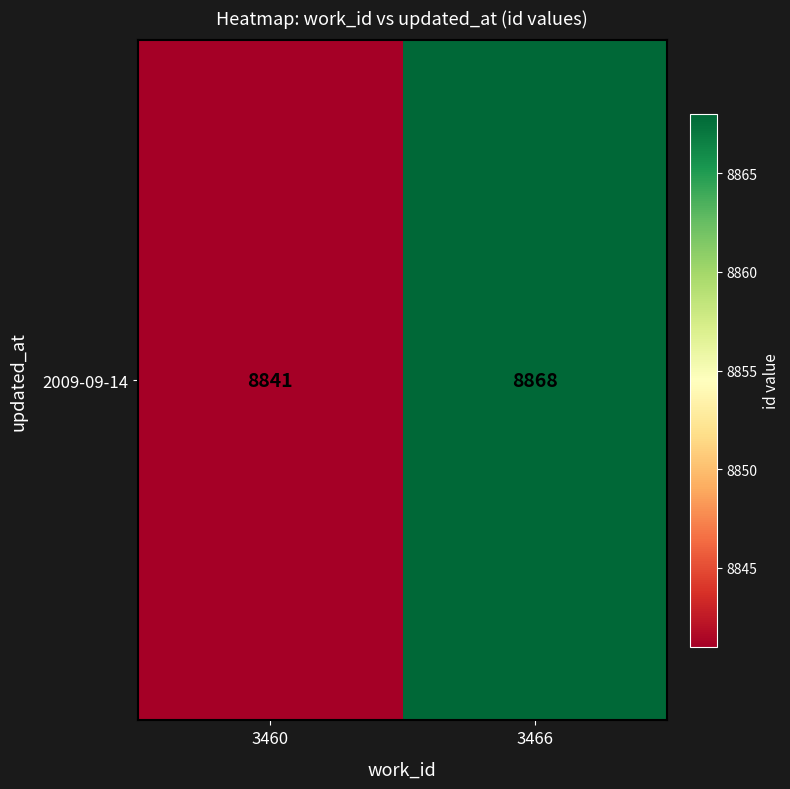

How many distinct data groups are displayed?

1